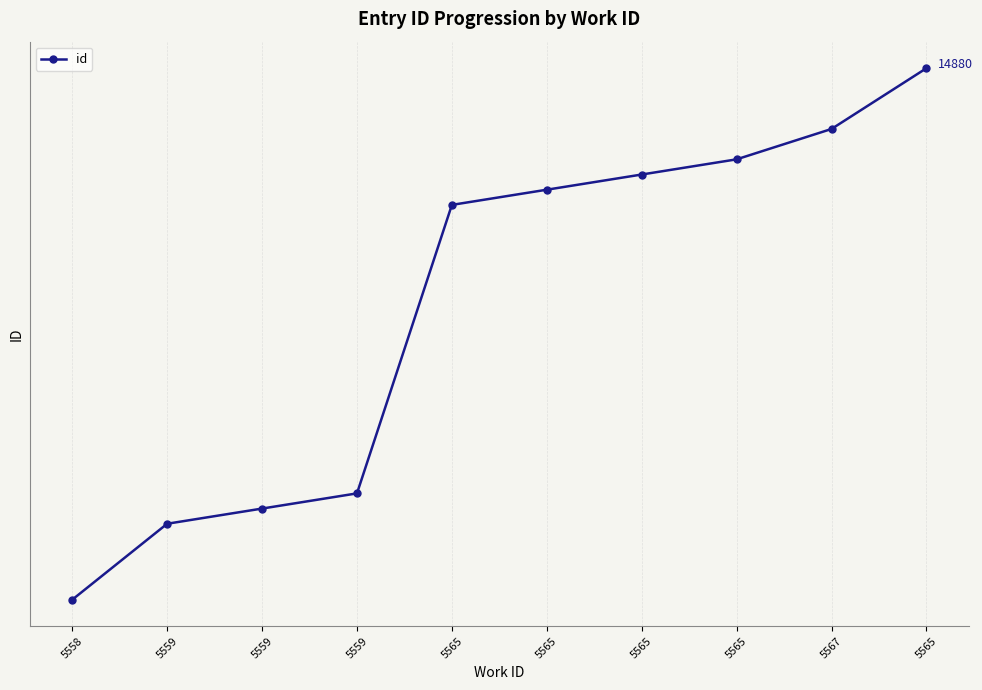

Rank the categories by value from lowest to highest.

5558, 5559, 5559, 5559, 5565, 5565, 5565, 5565, 5567, 5565